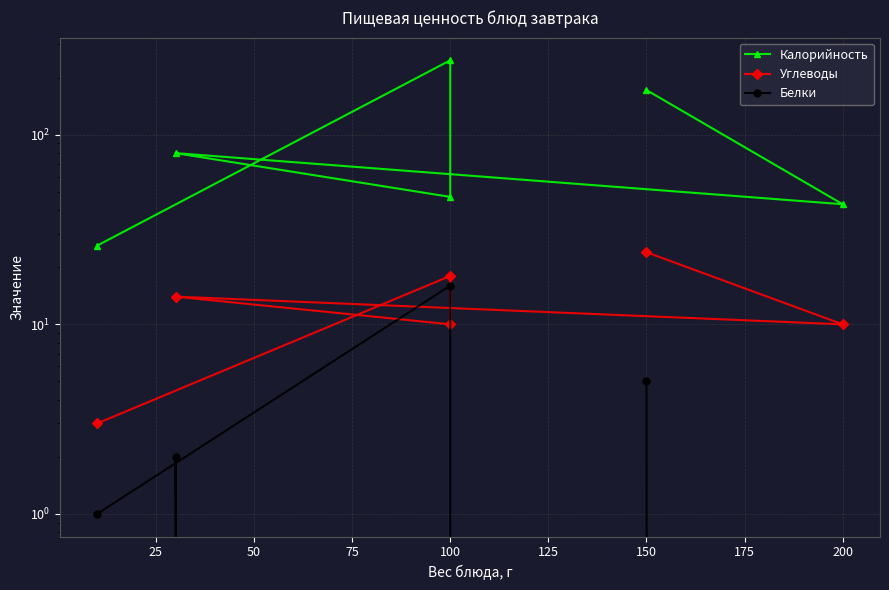

True or false: Белки and Калорийность cross at least once.

False